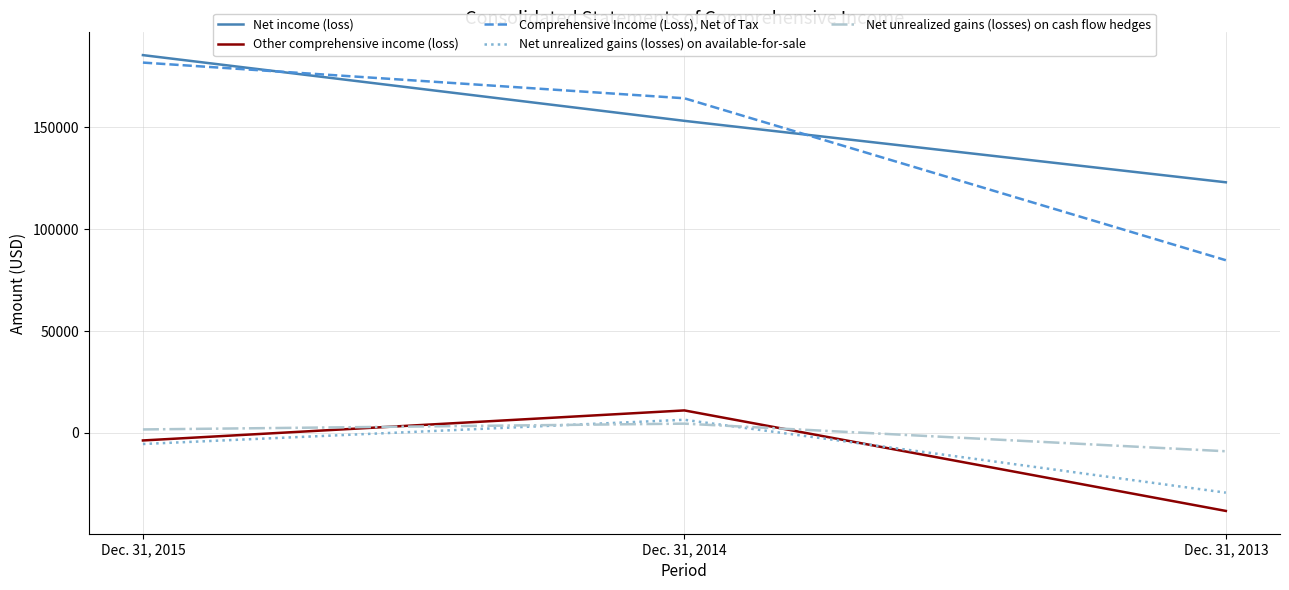

Reading left to right, list all the values displayed in this chart.

Net income (loss): Dec. 31, 2015=185311	Dec. 31, 2014=153079	Dec. 31, 2013=122949
Other comprehensive income (loss): Dec. 31, 2015=-3658	Dec. 31, 2014=11073	Dec. 31, 2013=-38220
Comprehensive Income (Loss), Net of Tax: Dec. 31, 2015=181653	Dec. 31, 2014=164152	Dec. 31, 2013=84729
Net unrealized gains (losses) on available-for-sale: Dec. 31, 2015=-5400	Dec. 31, 2014=6488	Dec. 31, 2013=-29259
Net unrealized gains (losses) on cash flow hedges: Dec. 31, 2015=1742	Dec. 31, 2014=4585	Dec. 31, 2013=-8961